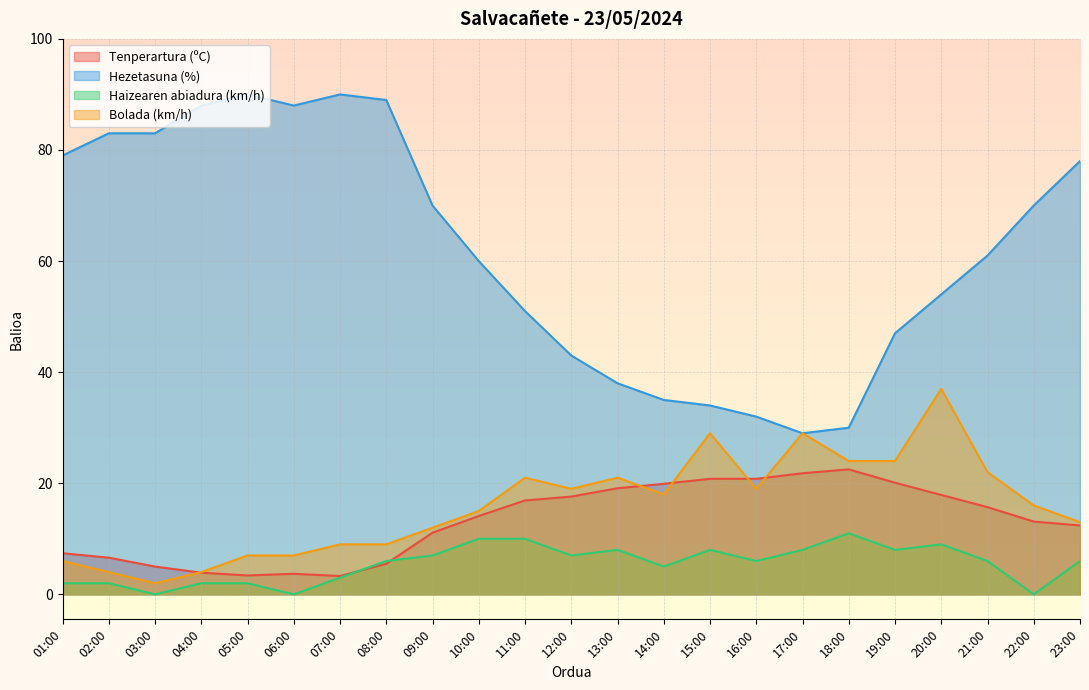

True or false: Hezetasuna (%) and Bolada (km/h) intersect in this chart.

False